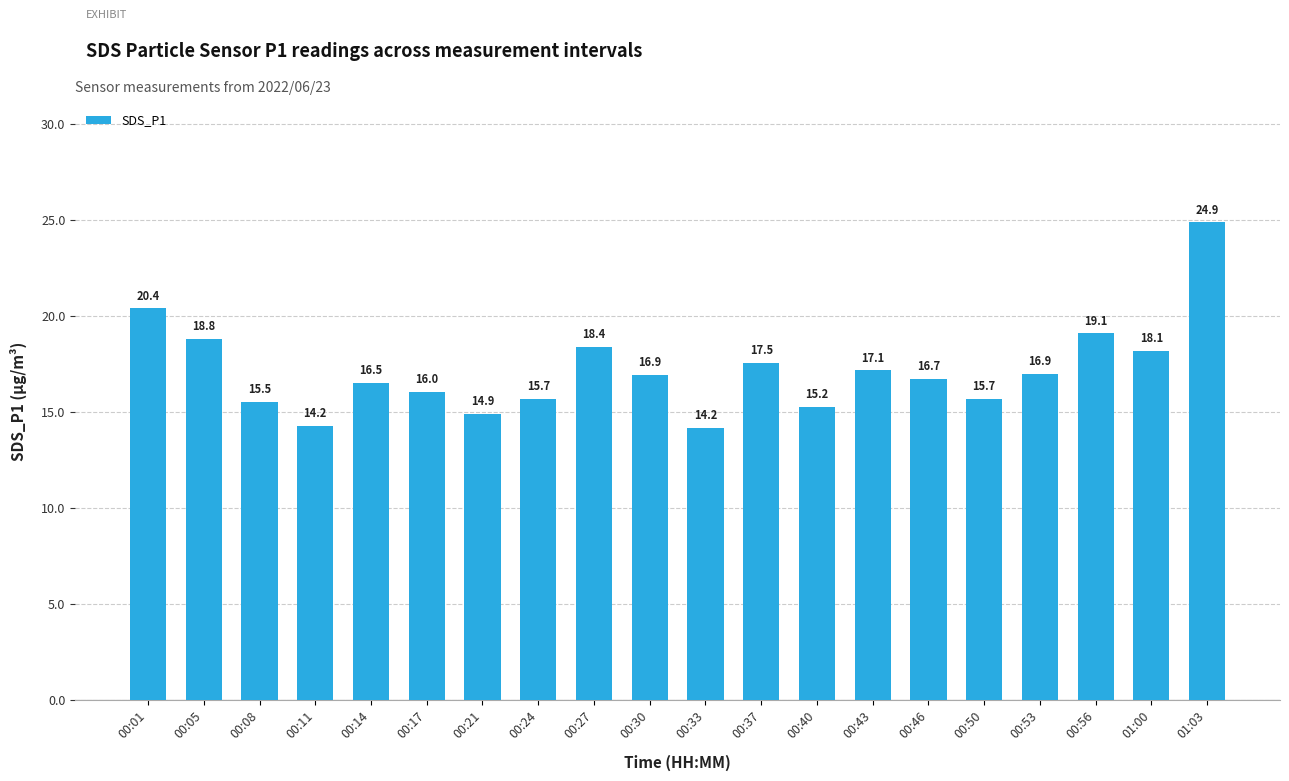

What is the maximum value shown in the chart?

24.9